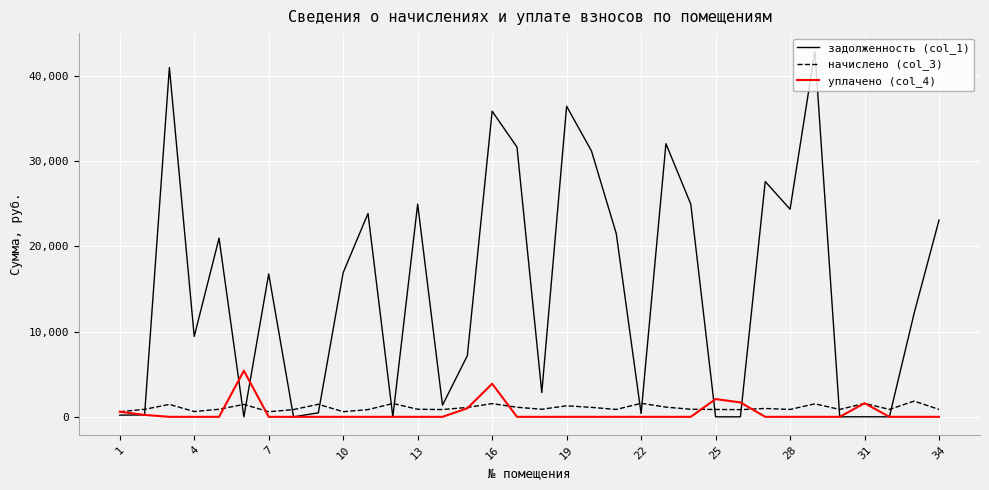

What is the maximum value for уплачено (col_4)?

5410.0